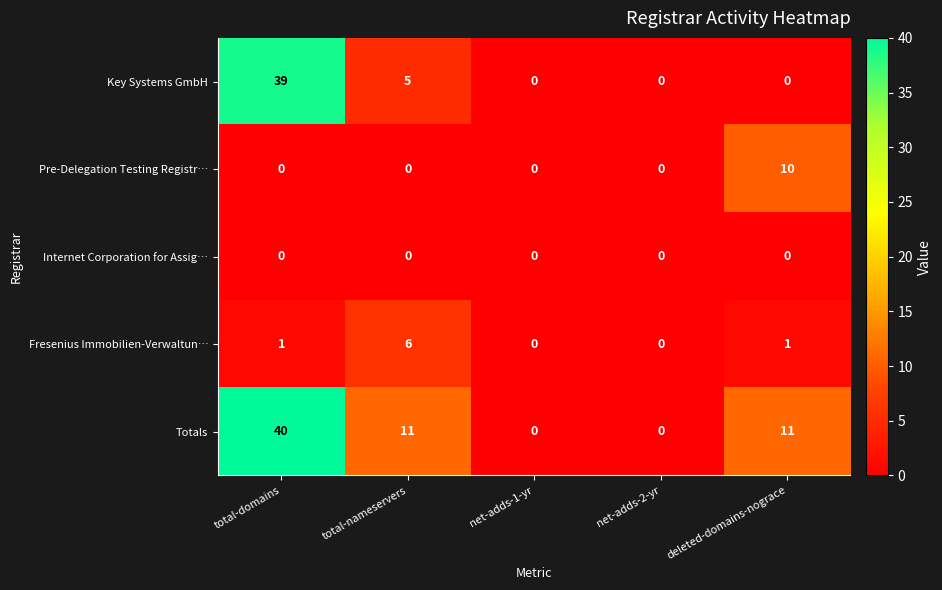

Is the value of Fresenius Immobilien-Verwaltun… at total-domains greater than the value of Pre-Delegation Testing Registr… at total-nameservers?

Yes